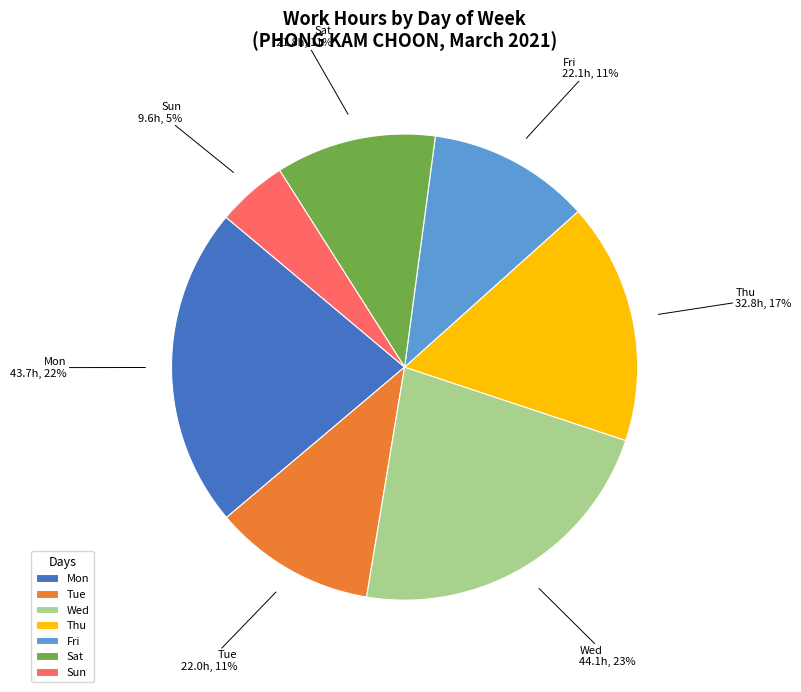

To the nearest percent, what is the combined percentage of Sat and Sun?

16%